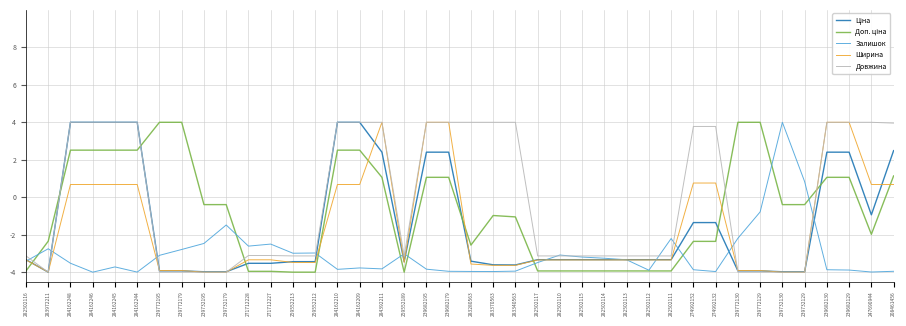

Which series changed the most between 283340563 and 282502113?

Довжина